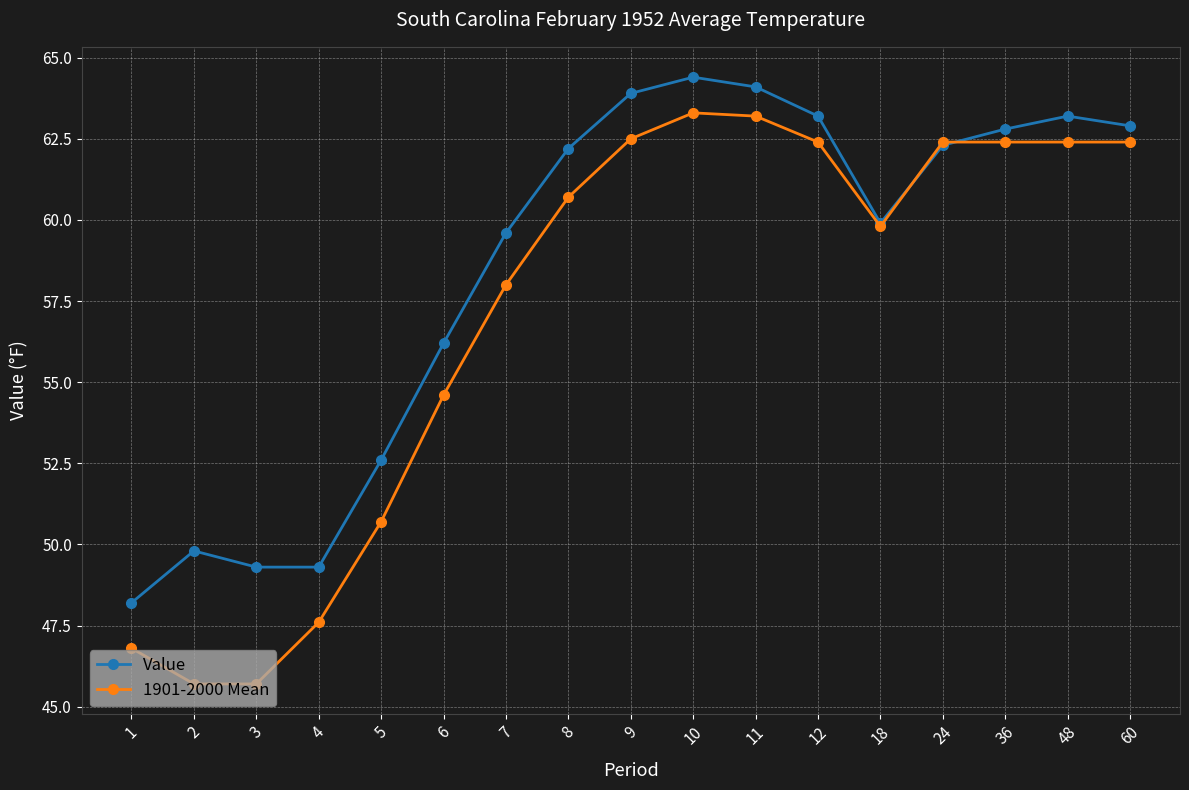

After their last crossing, which series has the higher values: Value or 1901-2000 Mean?

Value